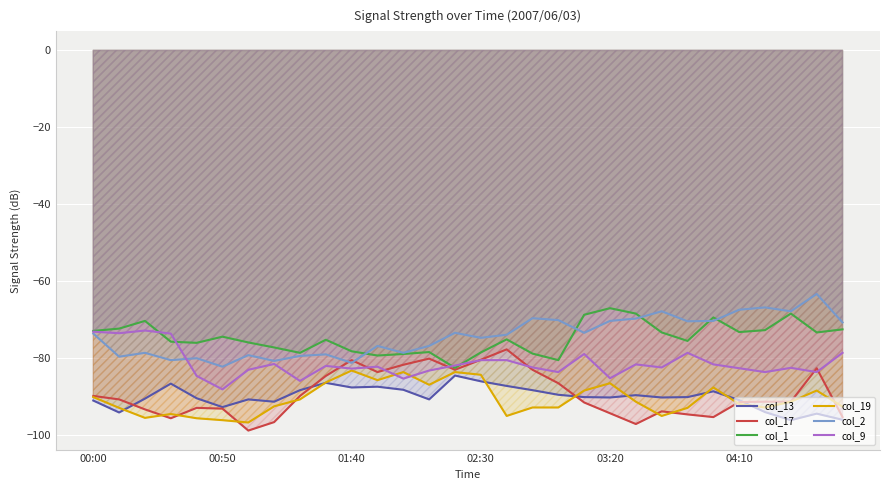

What is the maximum value shown in the chart?

-63.3